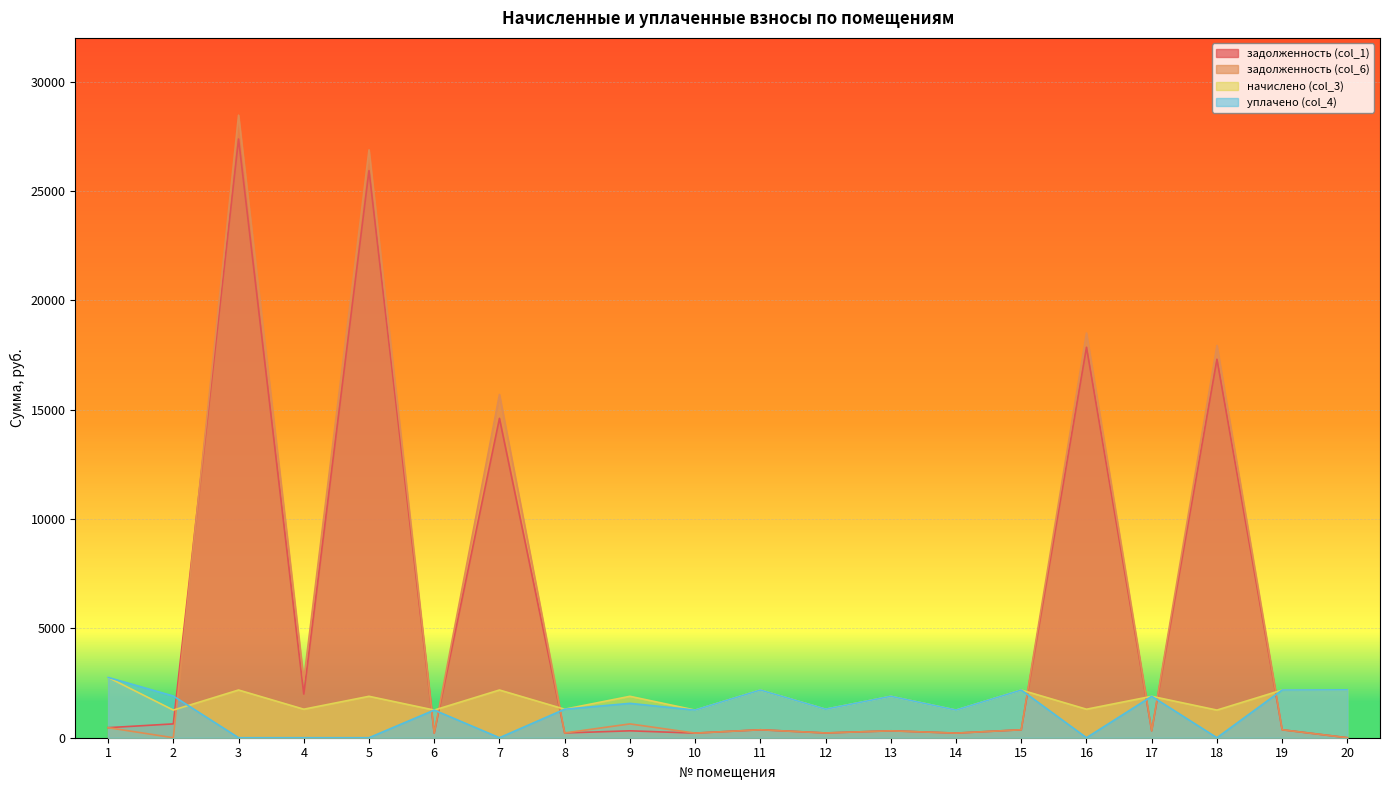

Reading left to right, list all the values displayed in this chart.

задолженность (col_1): 459.5	632.4	27376.3	1997.2	25933.5	210.6	14602.6	217.3	315.6	210.6	363.6	217.3	315.6	210.6	362.9	17854.6	315.4	17305.7	363.6	0.0
задолженность (col_6): 459.5	0.0	28467.1	2649.1	26880.4	210.6	15693.4	217.3	631.3	210.6	363.6	217.3	315.6	210.6	363.6	18506.5	315.6	17937.6	363.6	0.0
начислено (col_3): 2757.0	1263.8	2181.5	1303.9	1893.8	1263.8	2181.5	1303.9	1893.8	1263.8	2181.5	1303.9	1893.8	1263.8	2181.5	1303.9	1893.8	1263.8	2181.5	2188.9
уплачено (col_4): 2757.0	1906.4	0.0	0.0	0.0	1263.8	0.0	1303.9	1571.8	1263.8	2181.5	1303.9	1893.8	1263.8	2180.9	0.0	1893.5	0.0	2181.5	2188.9